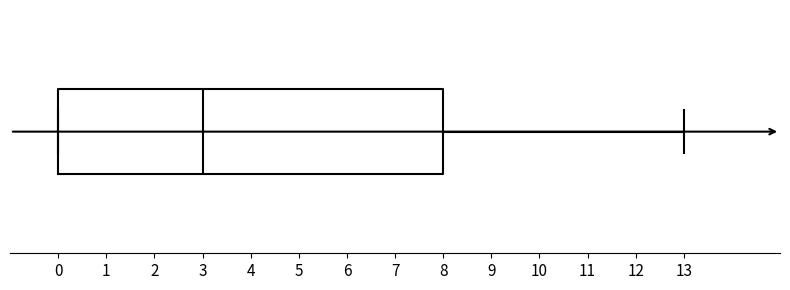

Read this box plot against the x-axis: the position of the median line, the range covered by the box, and the ends of both whiskers. The values are not printed on the chart, so give them approximately, as read against the axis.

median 3, box 0 to 8, whiskers 0 to 13